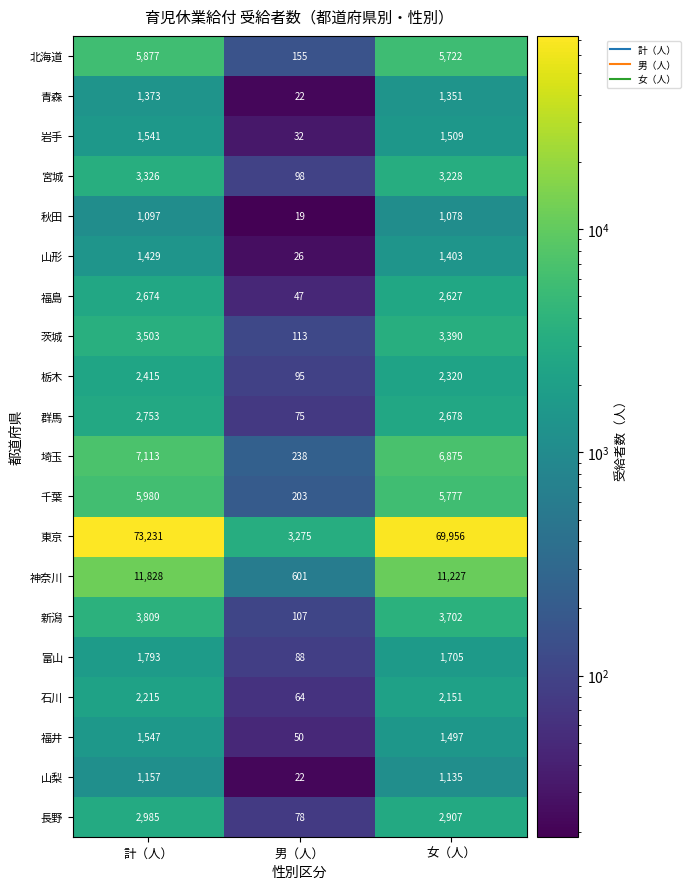

Where is 岩手 nearest to the value 786?

女（人）